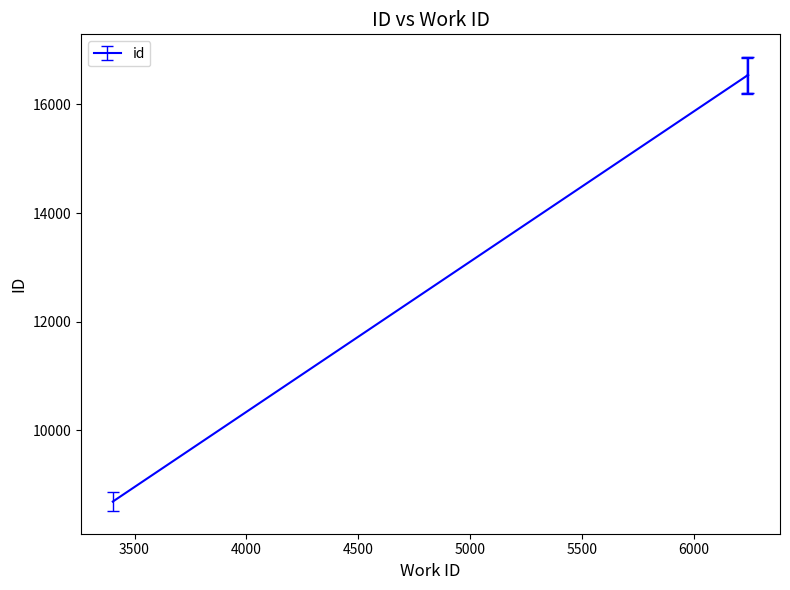

What is the value of the 2nd point from the left?

16527